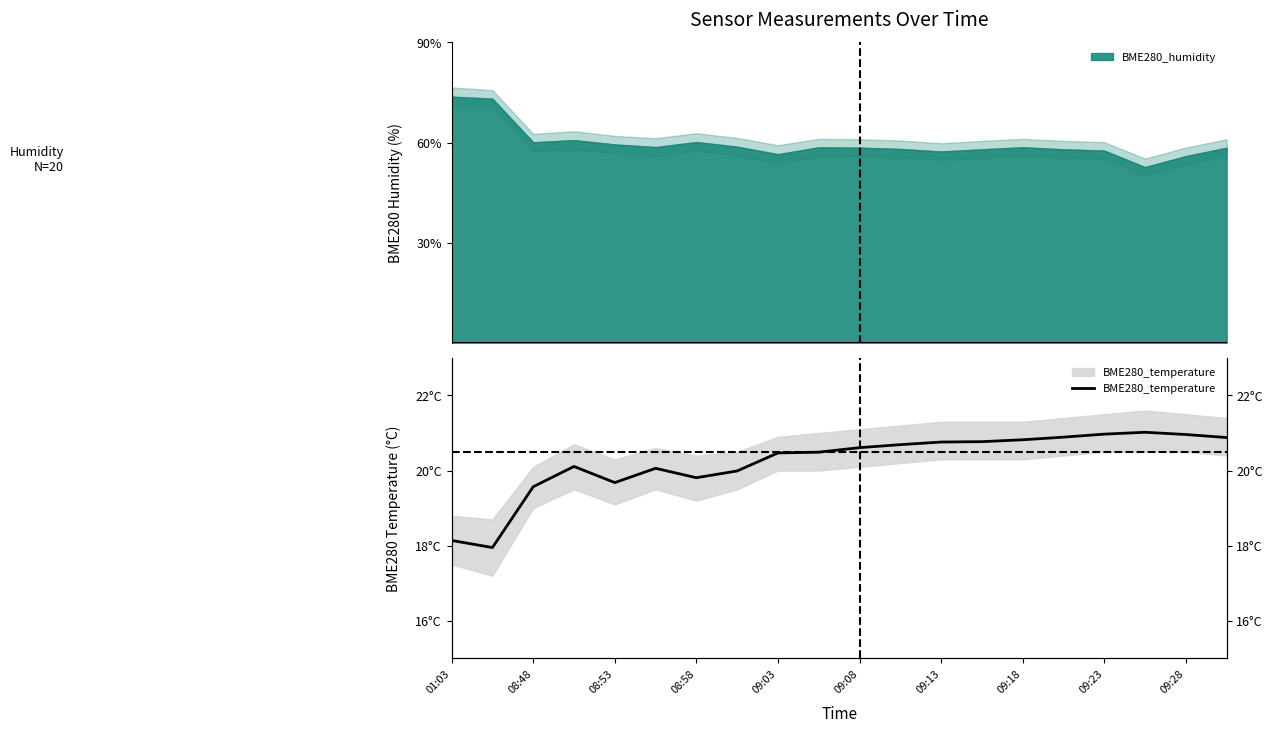

What is the sum of all values?

404.6